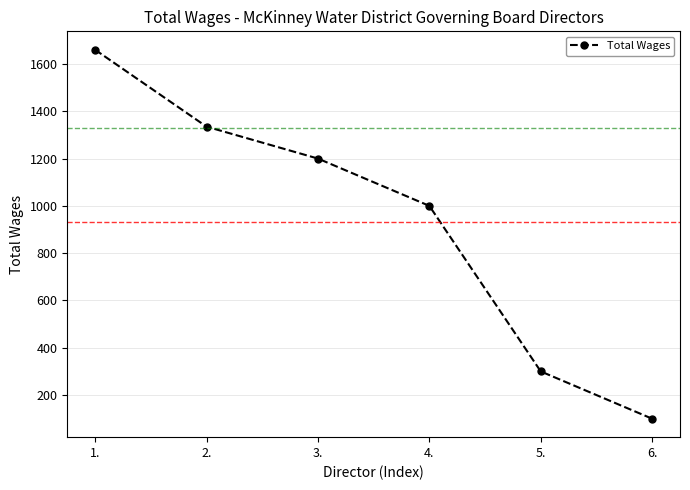

What is the sum of all values?

5595